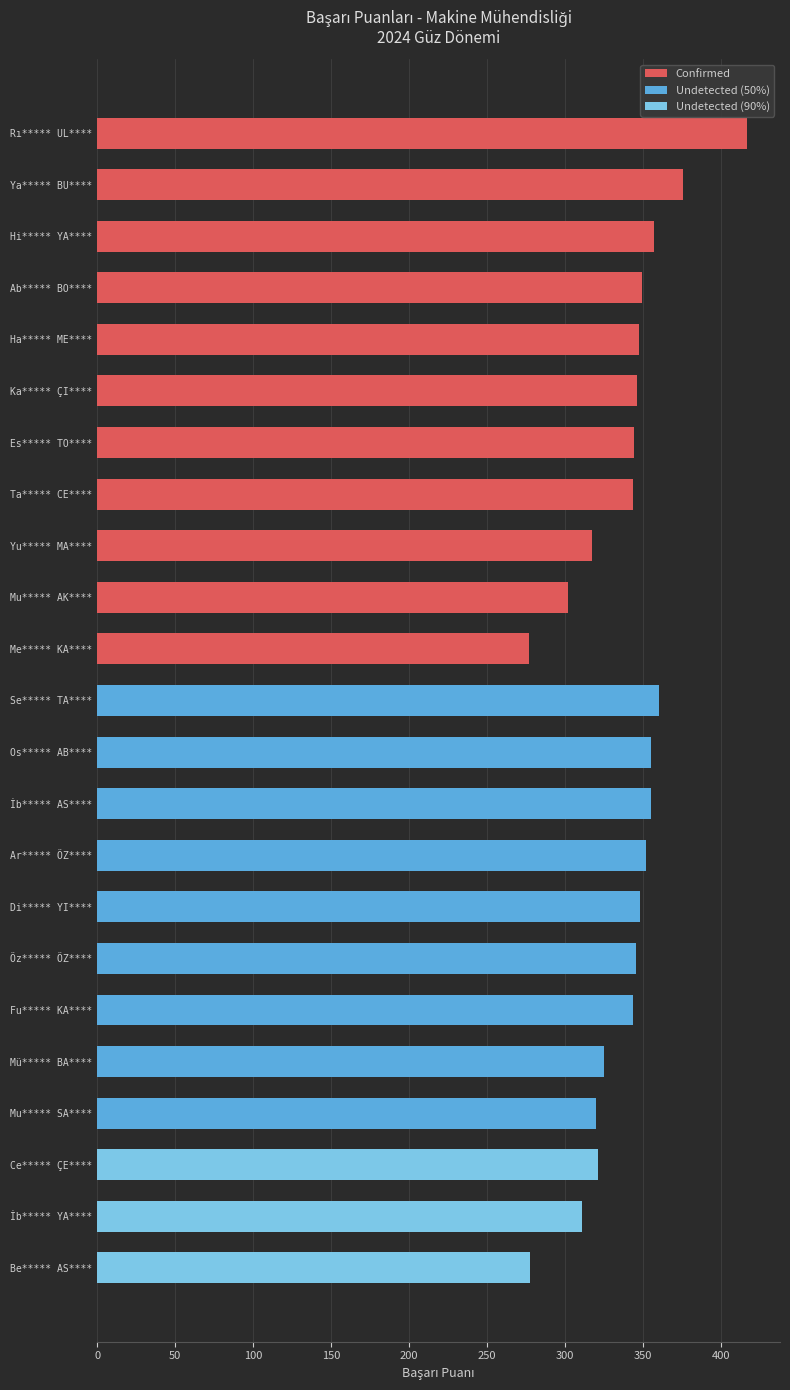

True or false: Undetected (90%) has a value of 196.3 at Mu***** AK****.

False